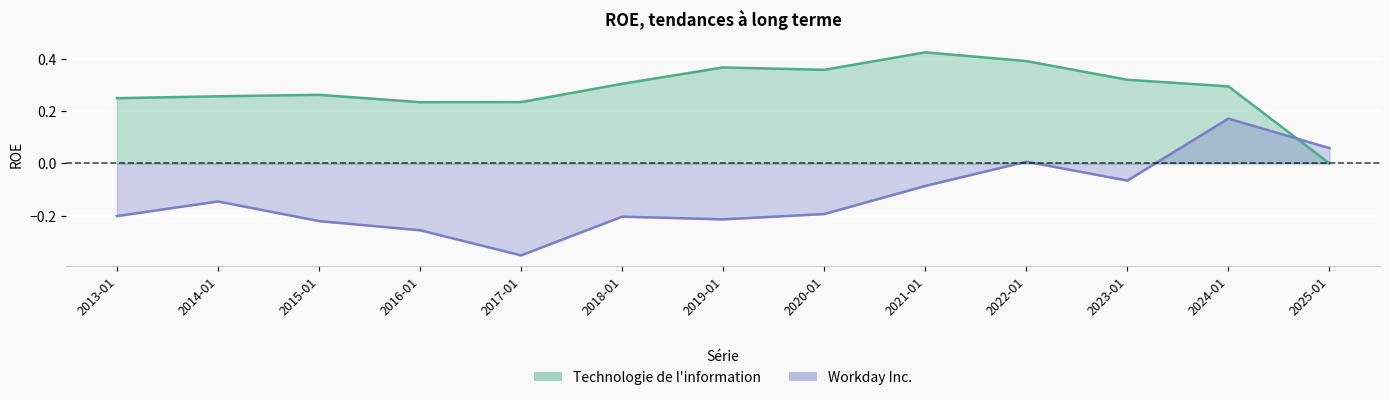

The value of Workday Inc. at 2023-01 is -0.0. True or false?

False